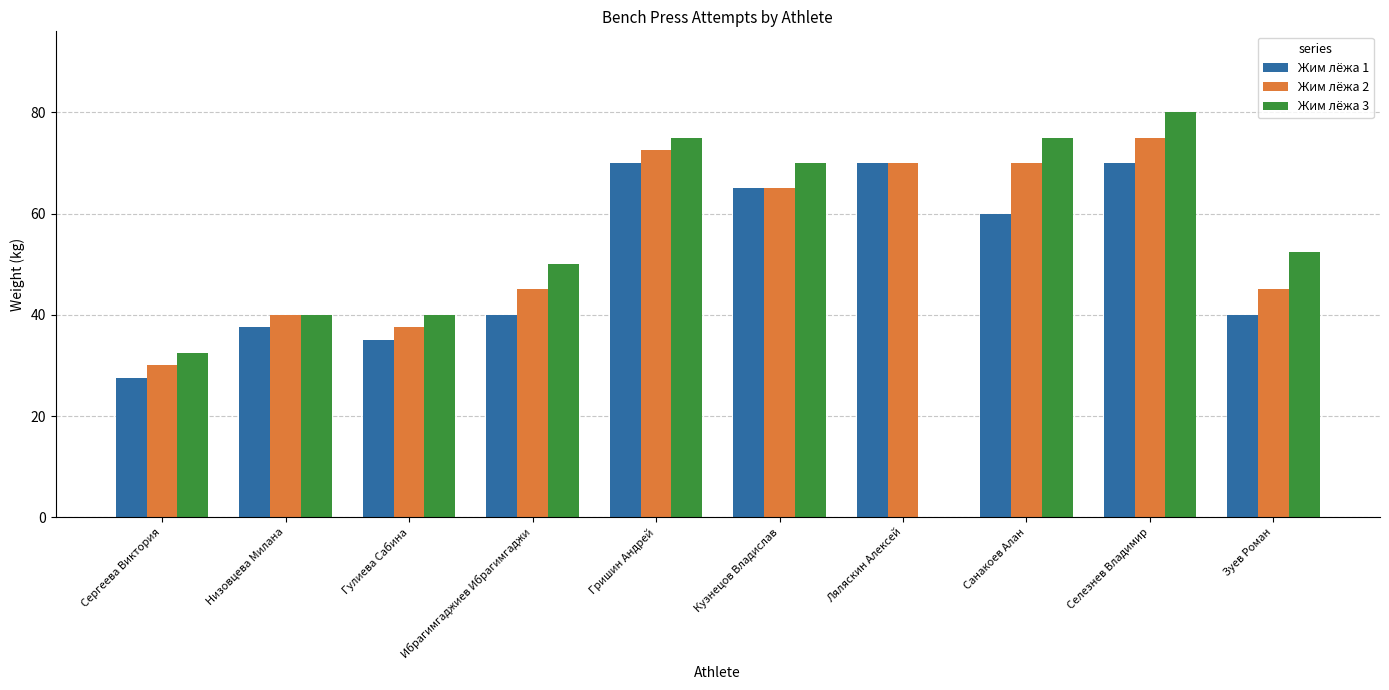

What is the sum of all Жим лёжа 2 values?

550.0